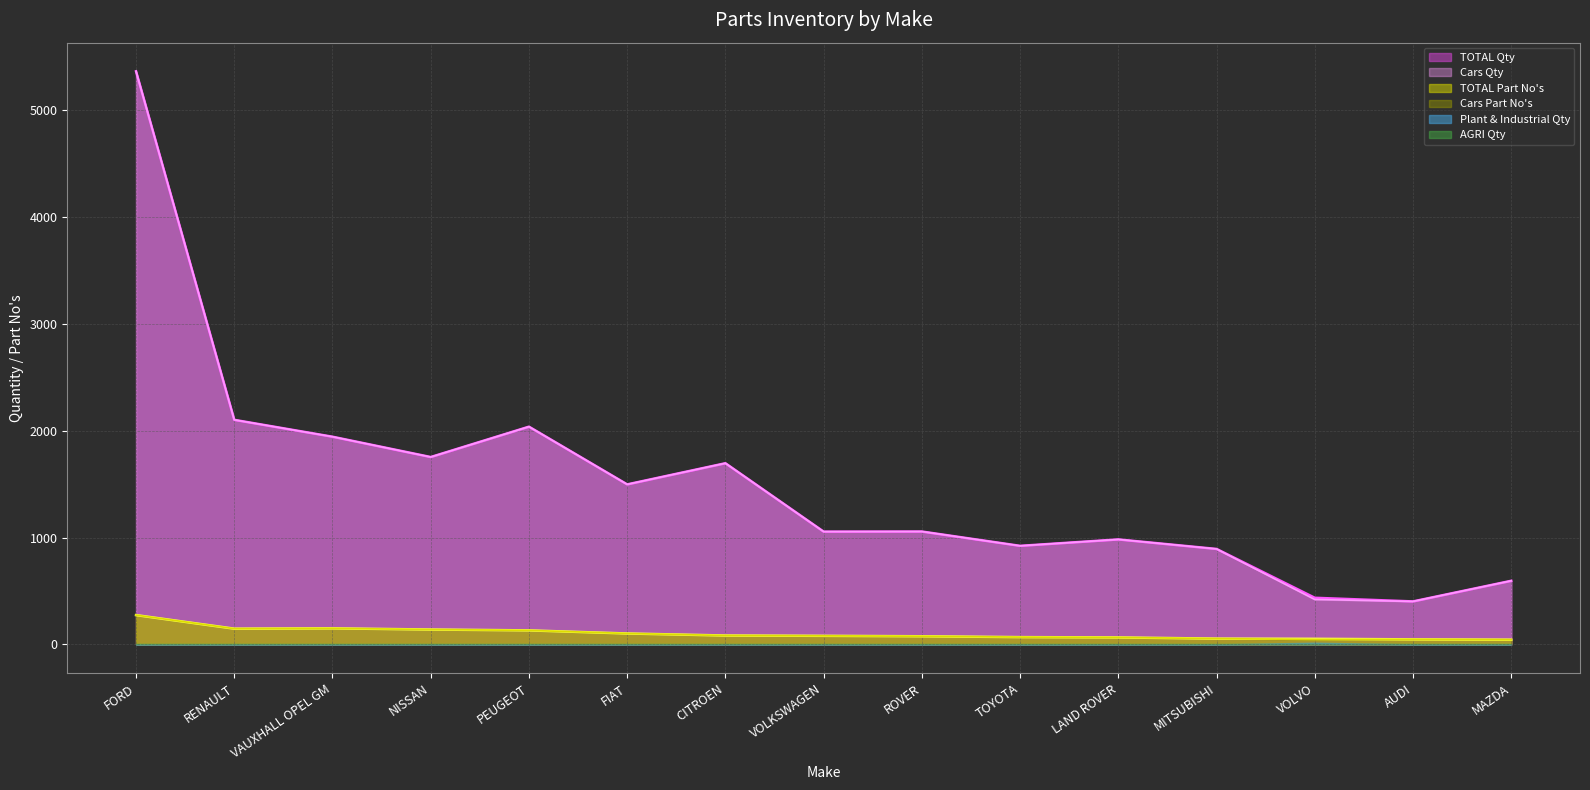

What is the difference between the maximum and minimum values in the TOTAL Part Nos series?

230